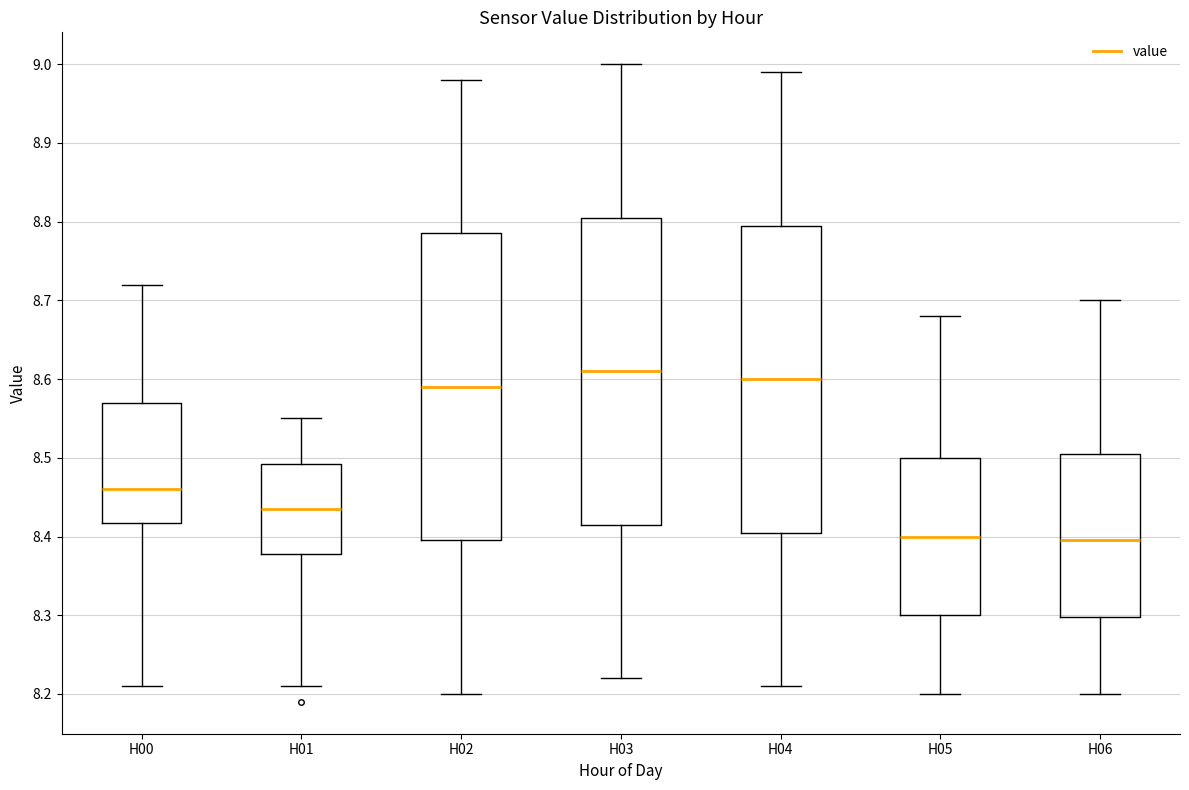

Where does the upper whisker of the box for H03 end on the y-axis? The values are not printed on the chart, so give them approximately, as read against the axis.

9.00